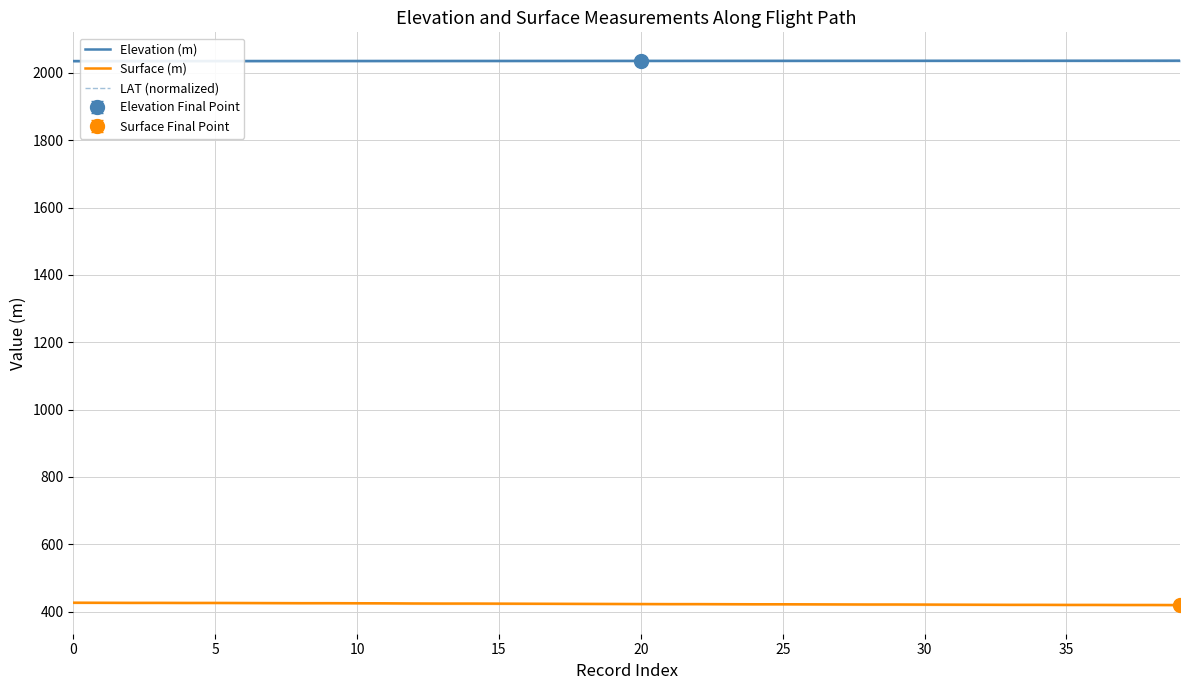

How many lines are shown in the chart?

3